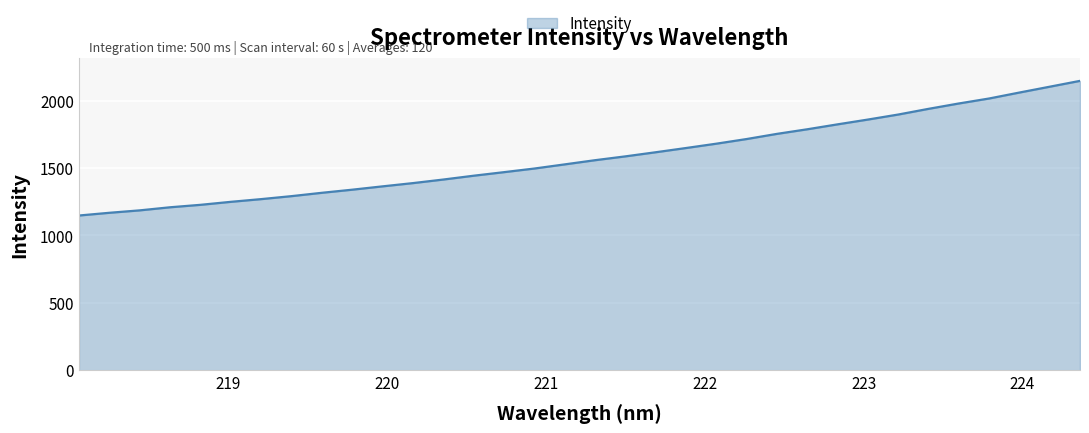

What is the minimum value shown in the chart?

1147.5